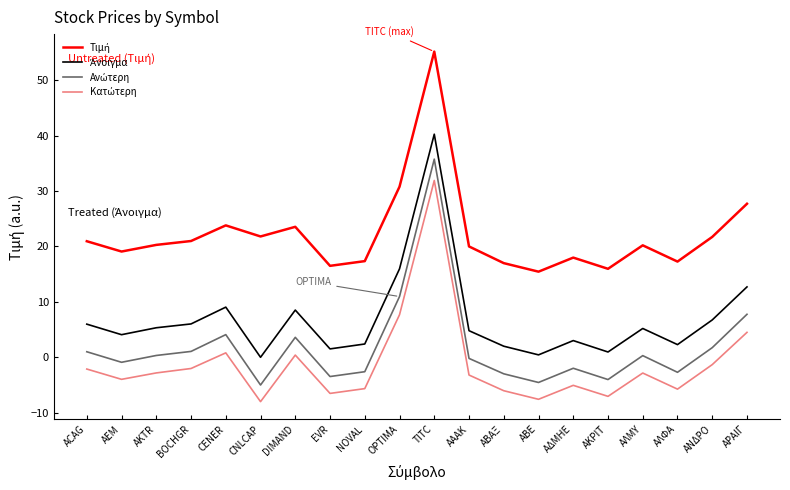

What is the minimum value shown in the chart?

-8.0